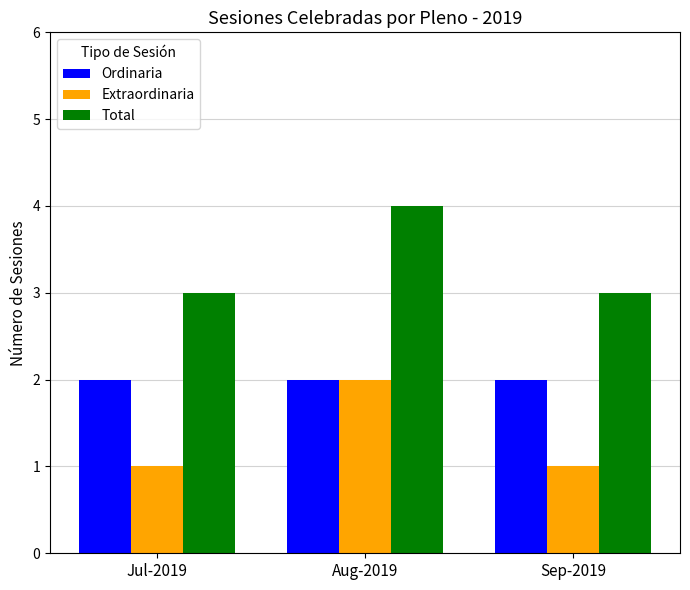

What is the label of the 3rd bar from the right?

Jul-2019